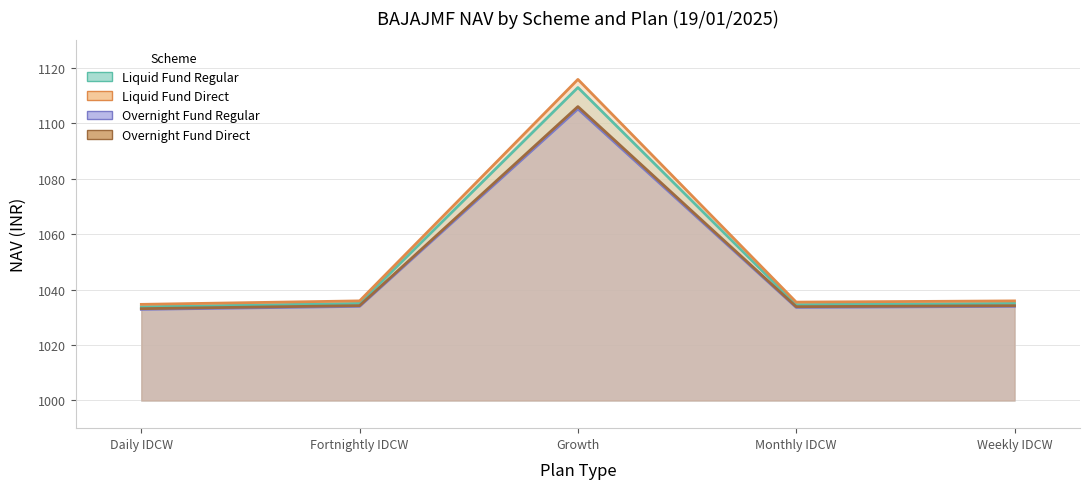

What is the difference between the maximum and minimum values in the Liquid Fund Direct series?

81.2